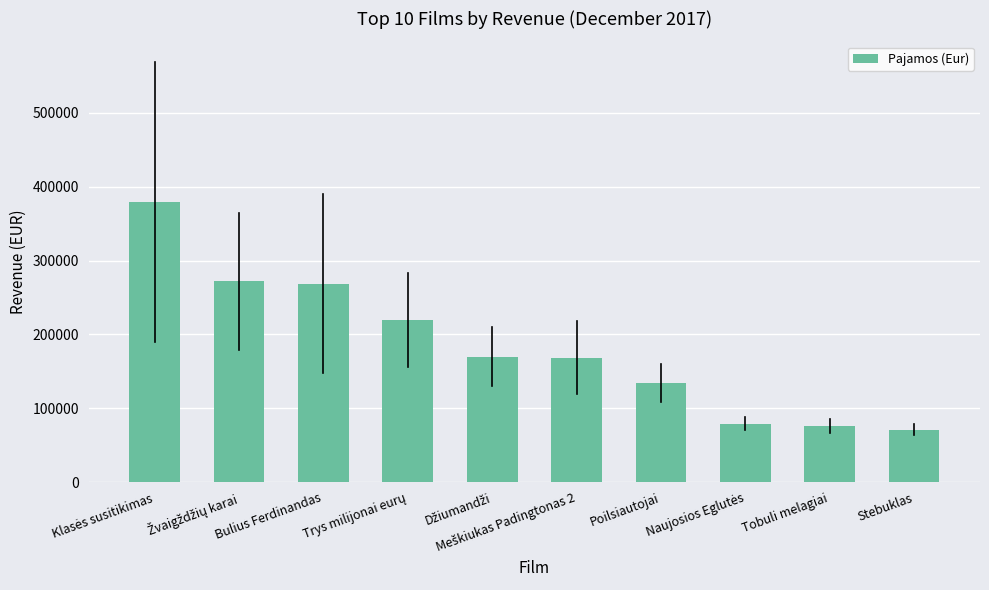

What is the greatest value displayed?

378882.0